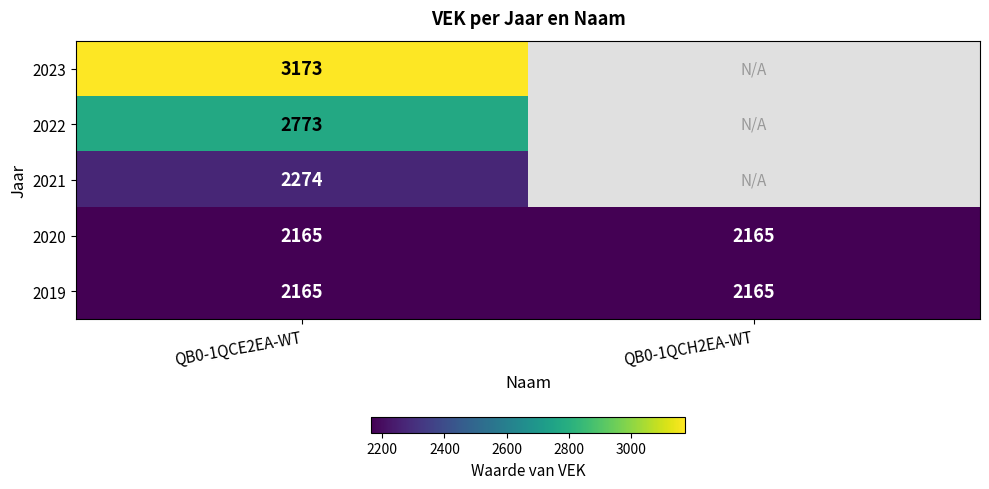

What is the approximate value of 2020 at QB0-1QCE2EA-WT?

2165